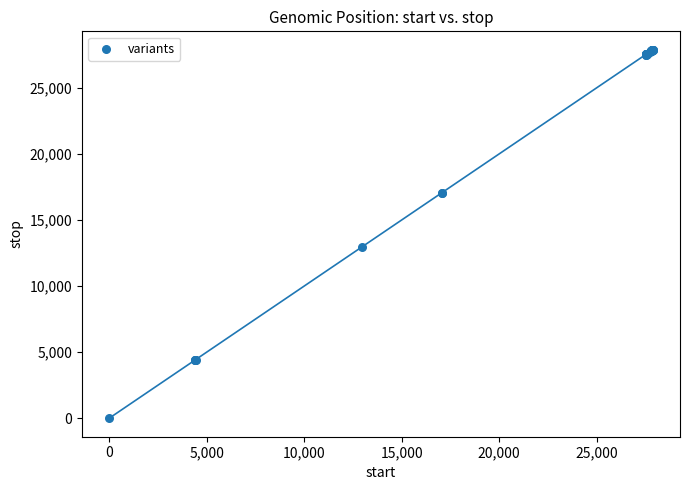

What Y value in the scatter plot is closest to 13940?

12967